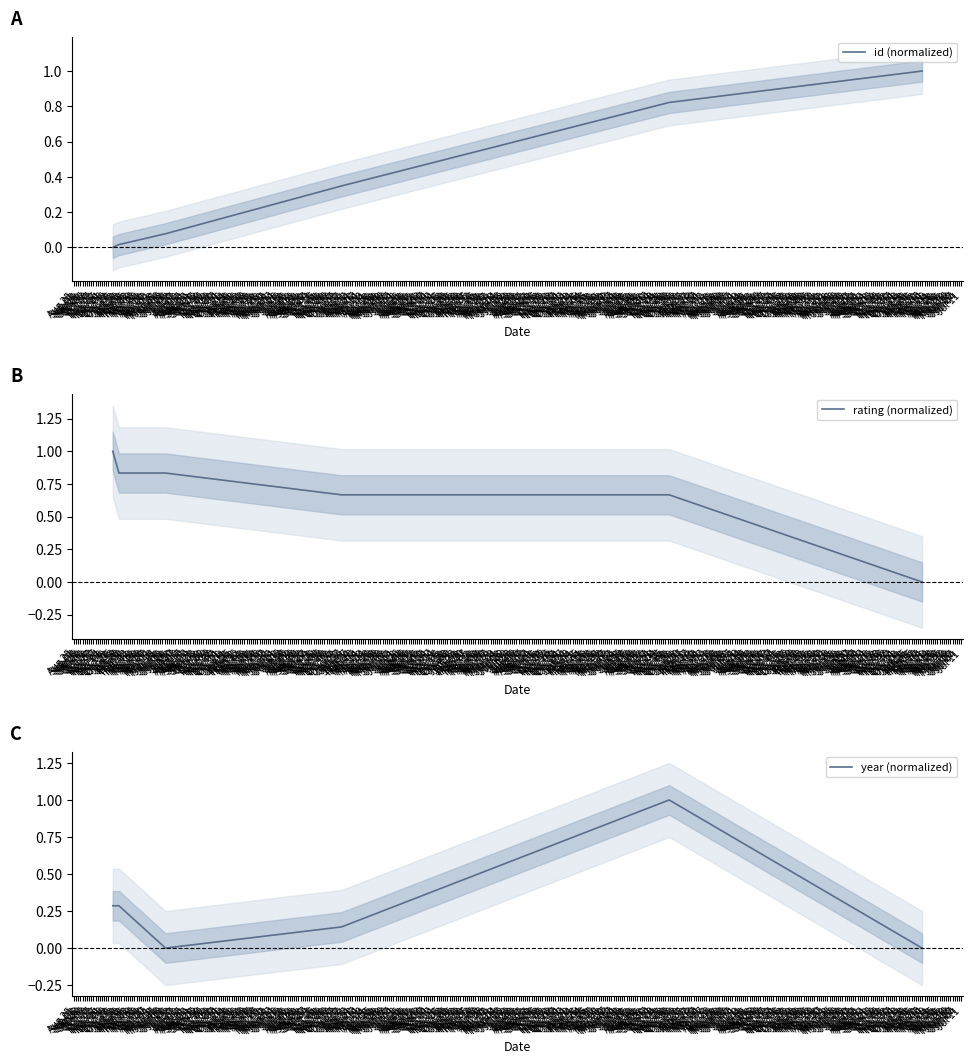

At how many categories does at least one series exceed 0?

6